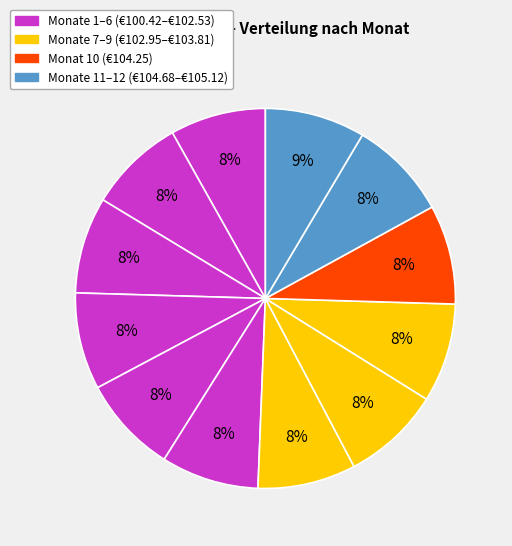

How many slices are in this pie chart?

12